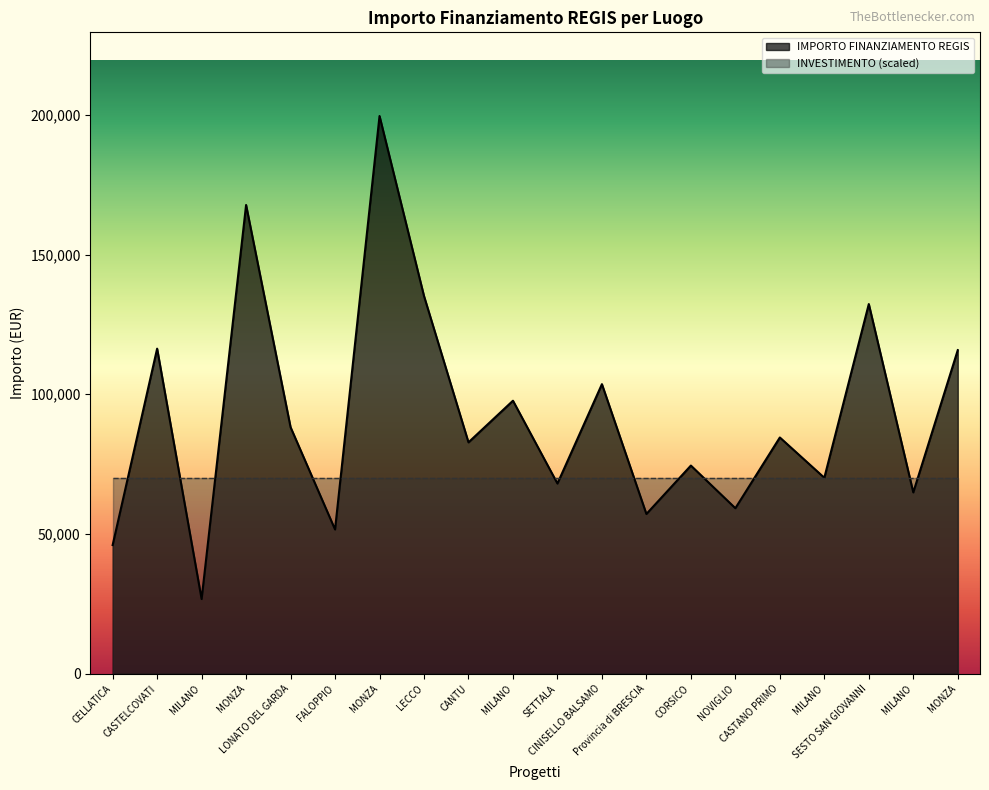

What is the value of the 20th point from the left?

167724.8